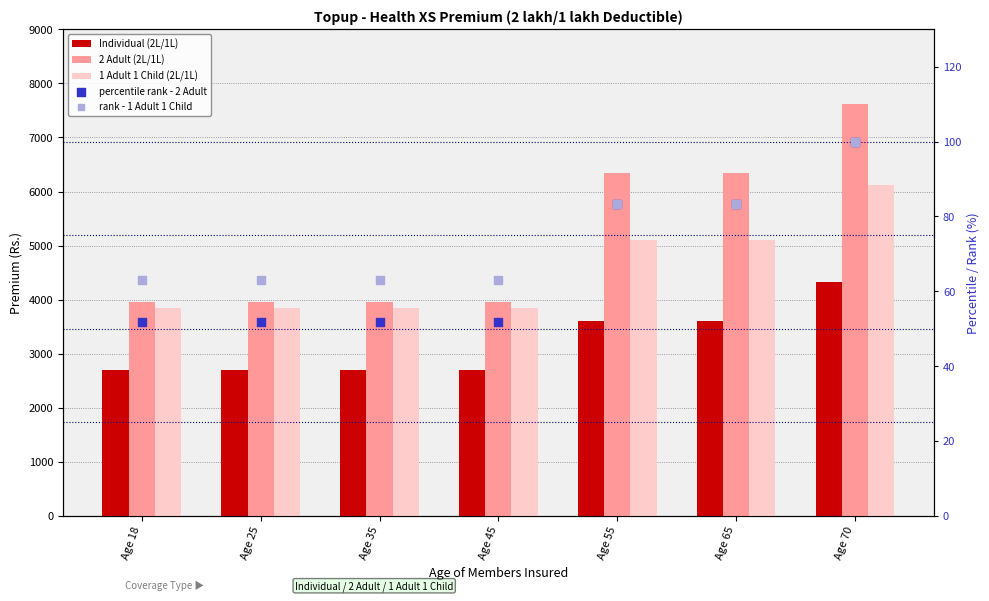

Which series reaches the maximum Y coordinate?

2 Adult (2L/1L)